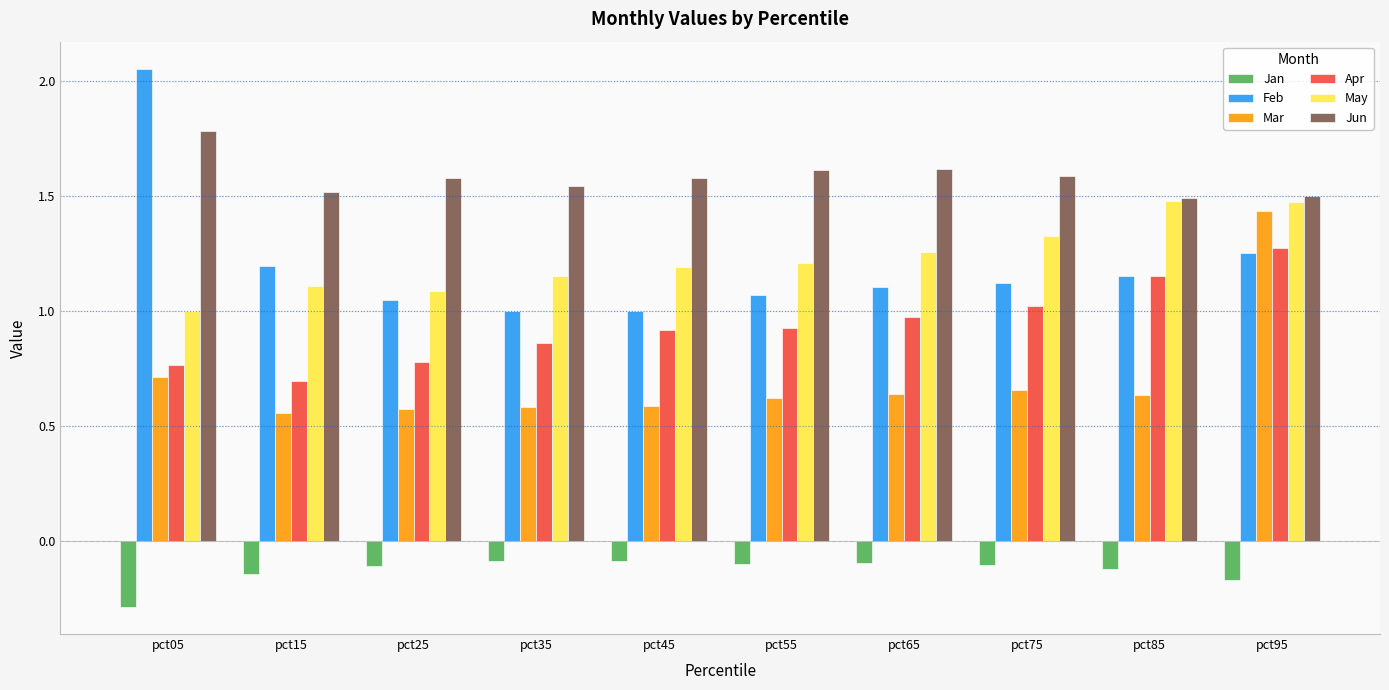

True or false: Apr has a value of 0.5 at pct05.

False